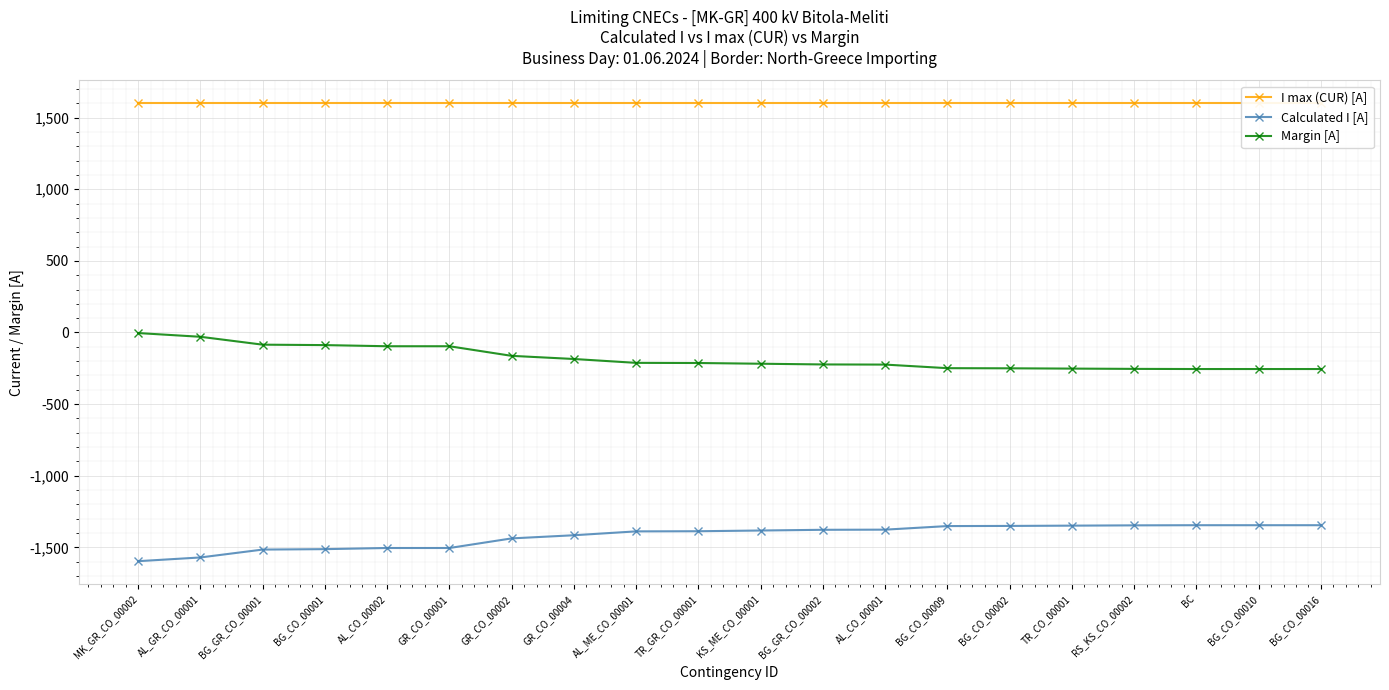

Which category has the highest value across all series?

MK_GR_CO_00002